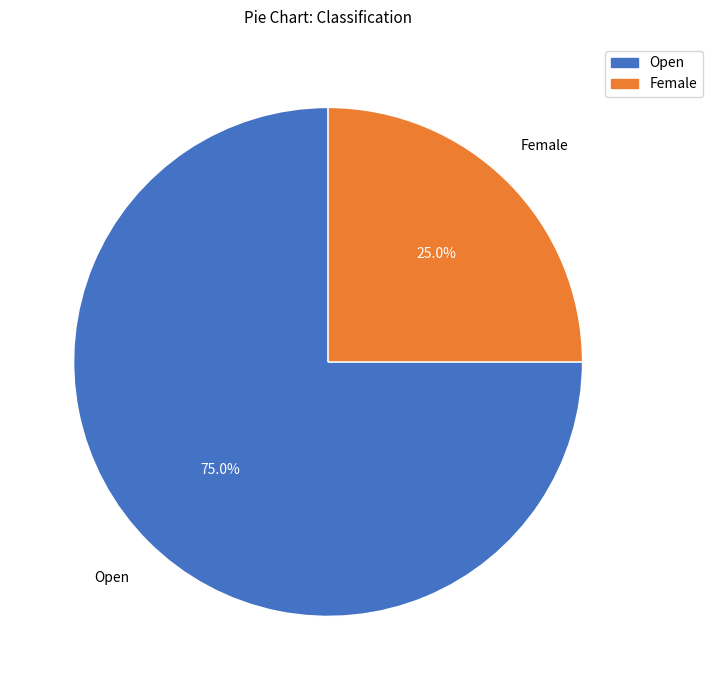

Which category has the smallest portion of the pie?

Female